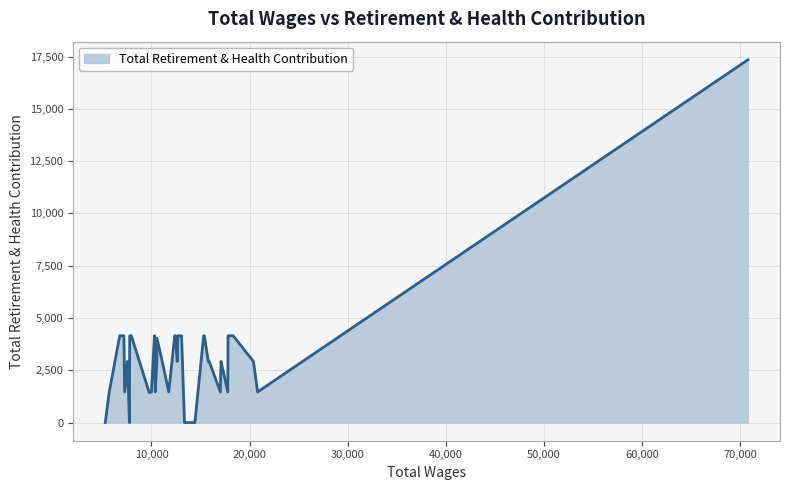

What is the greatest value displayed?

17347